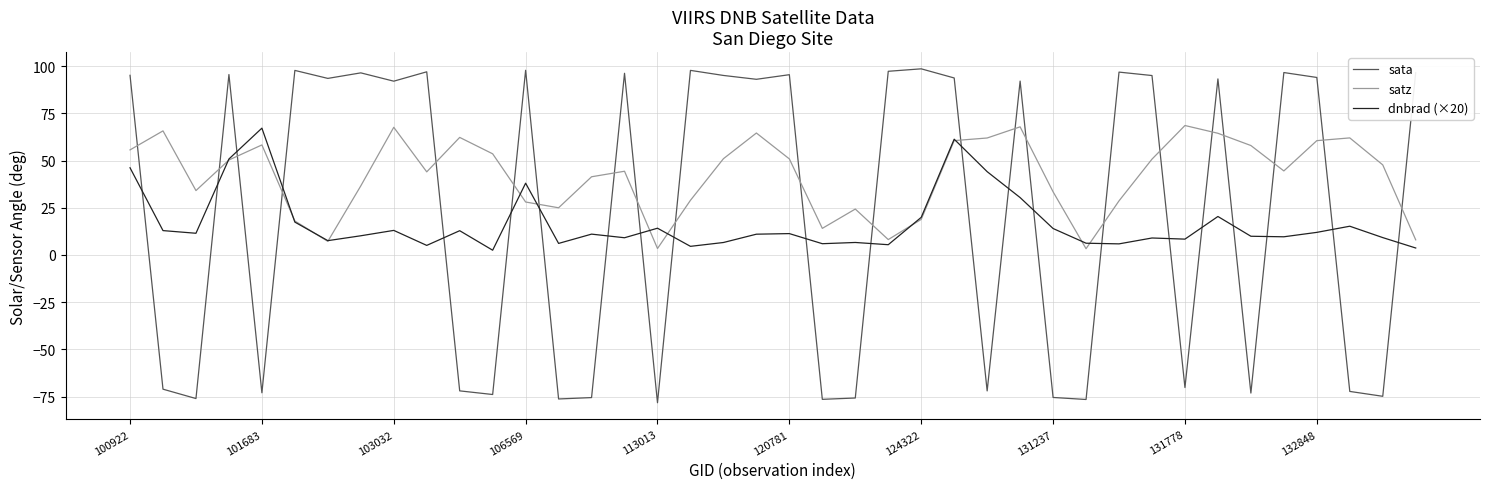

Rank the series by their average value, from lowest to highest.

dnbrad (×20), sata, satz